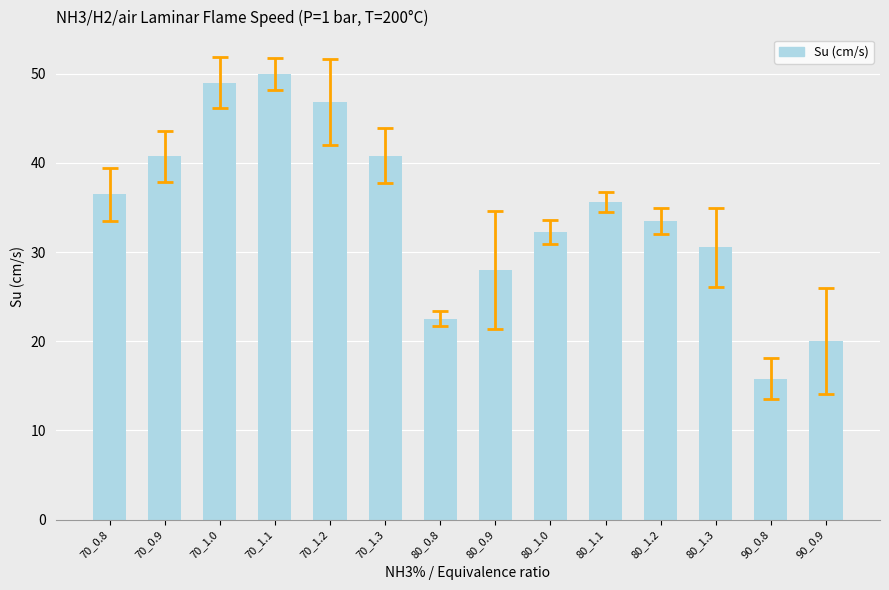

What is the label of the 13th bar from the left?

90_0.8